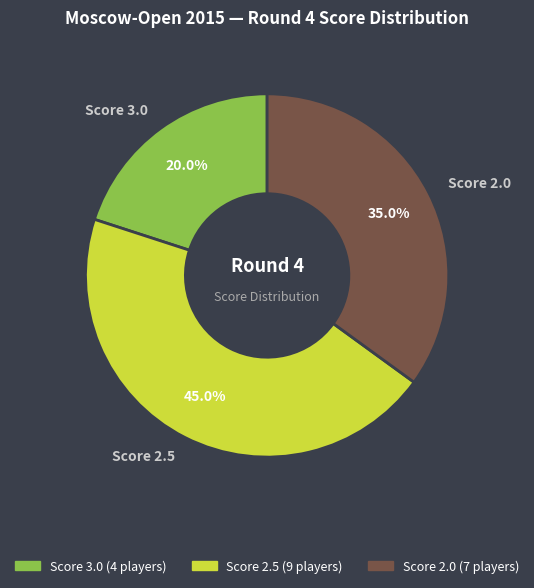

Which slice is the smallest?

Score 3.0